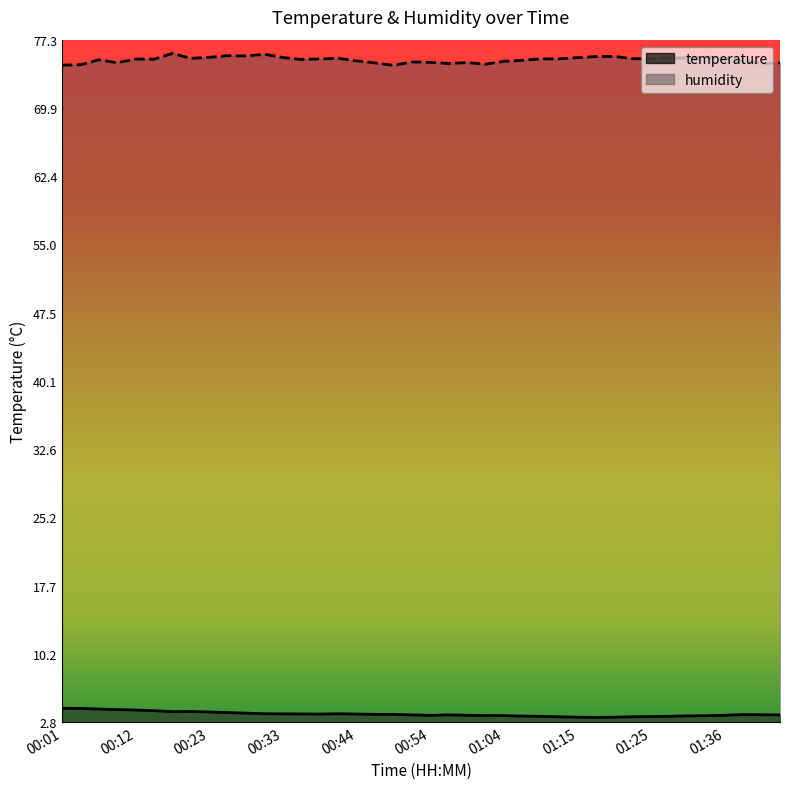

What are all the series names shown in the legend?

temperature, humidity